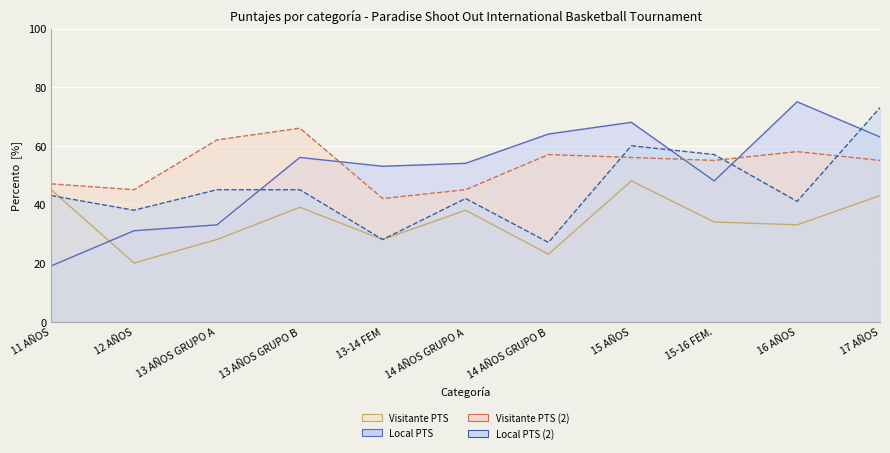

What is the average value of the Visitante PTS (2) series?

53.5